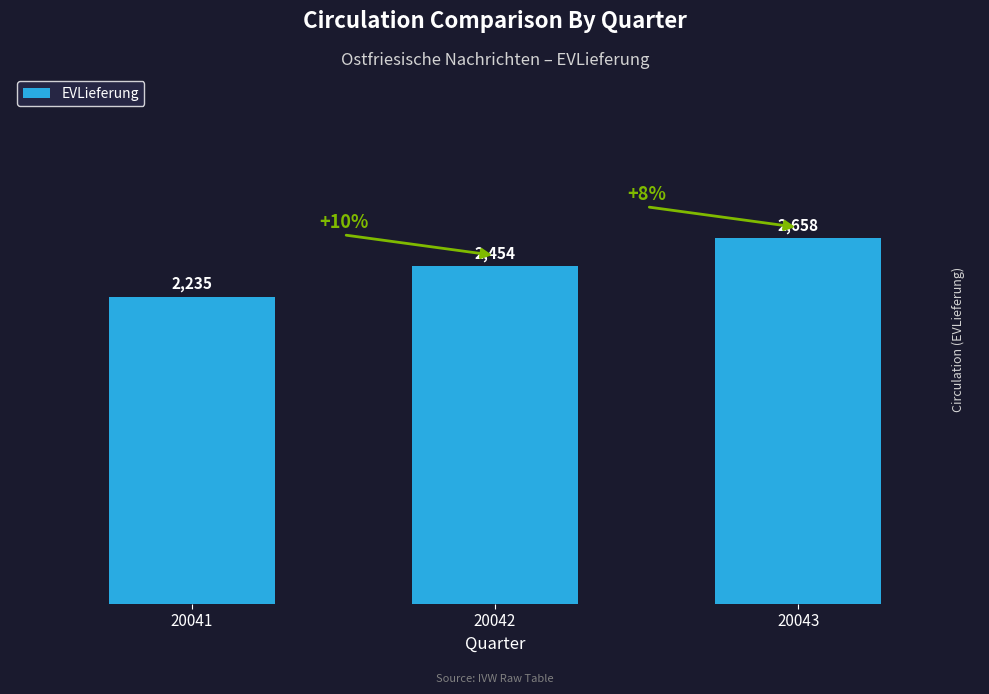

What is the ratio of the value at 20043 to the value at 20041?

1.2